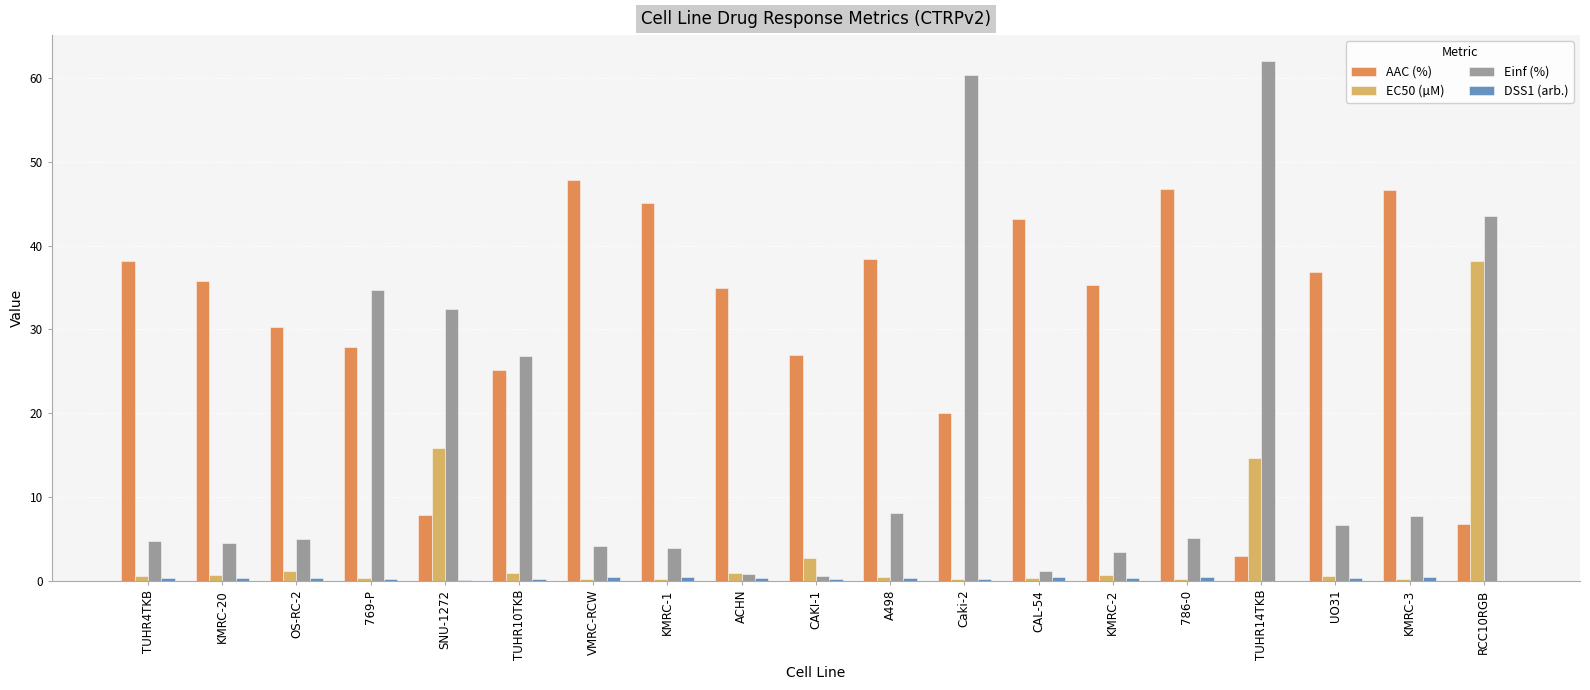

What is the sum of all AAC (%) values?

596.6